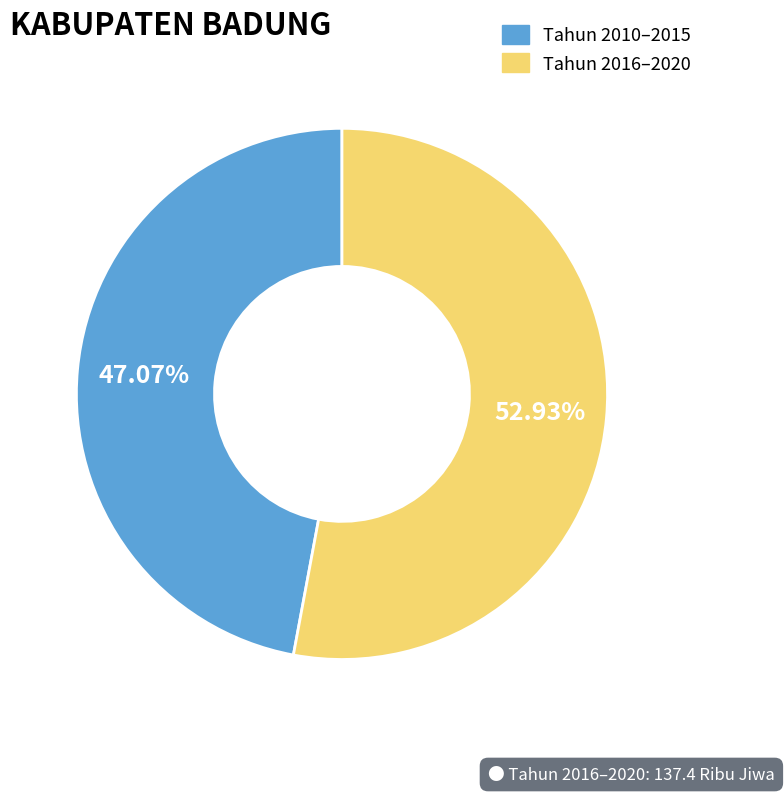

Is there any slice that represents more than half of the pie?

Yes